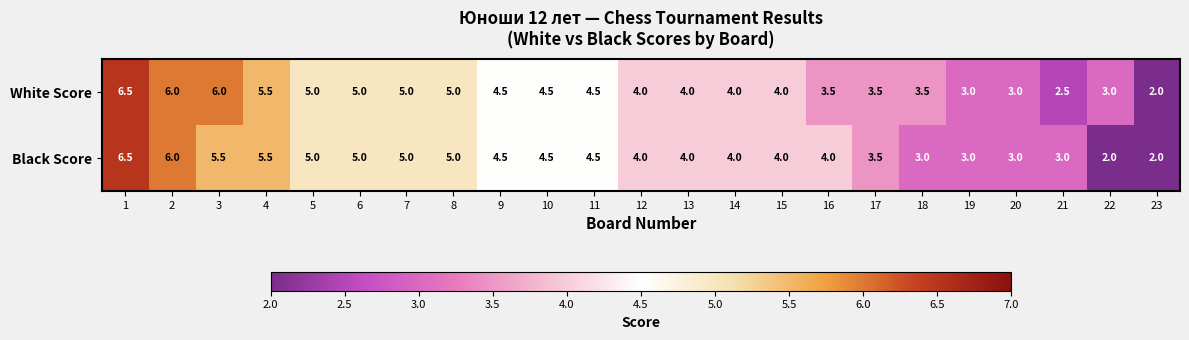

Rank the series by their average value, from highest to lowest.

White Score, Black Score